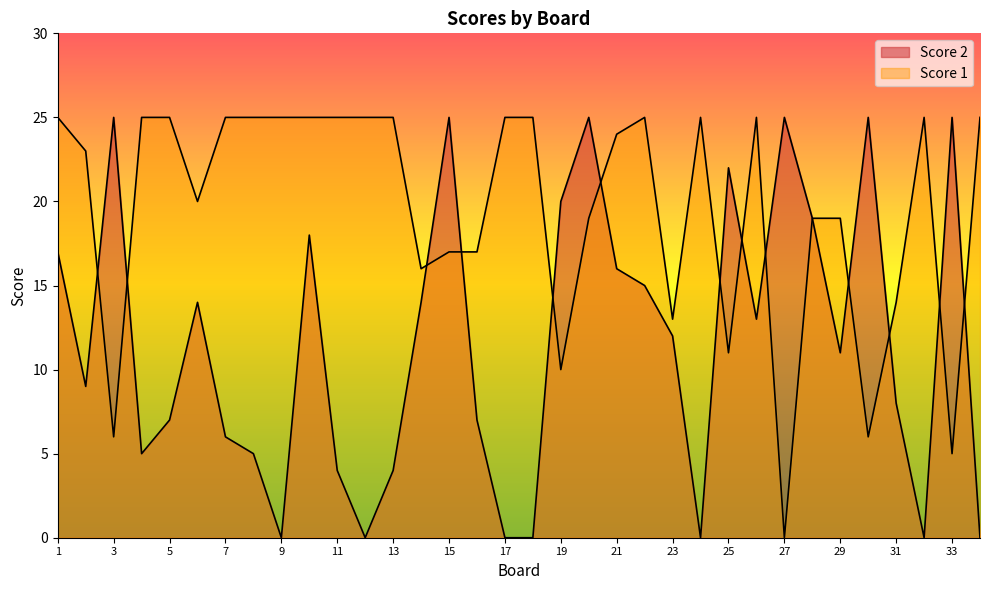

What is the difference between the second highest and second lowest values in the Score 2 series?

25